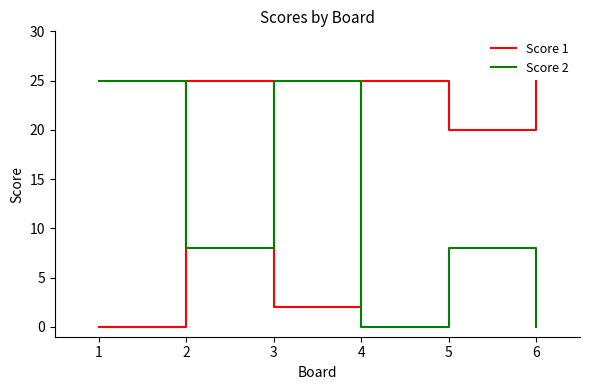

Is this an area chart (filled region under the line)?

No